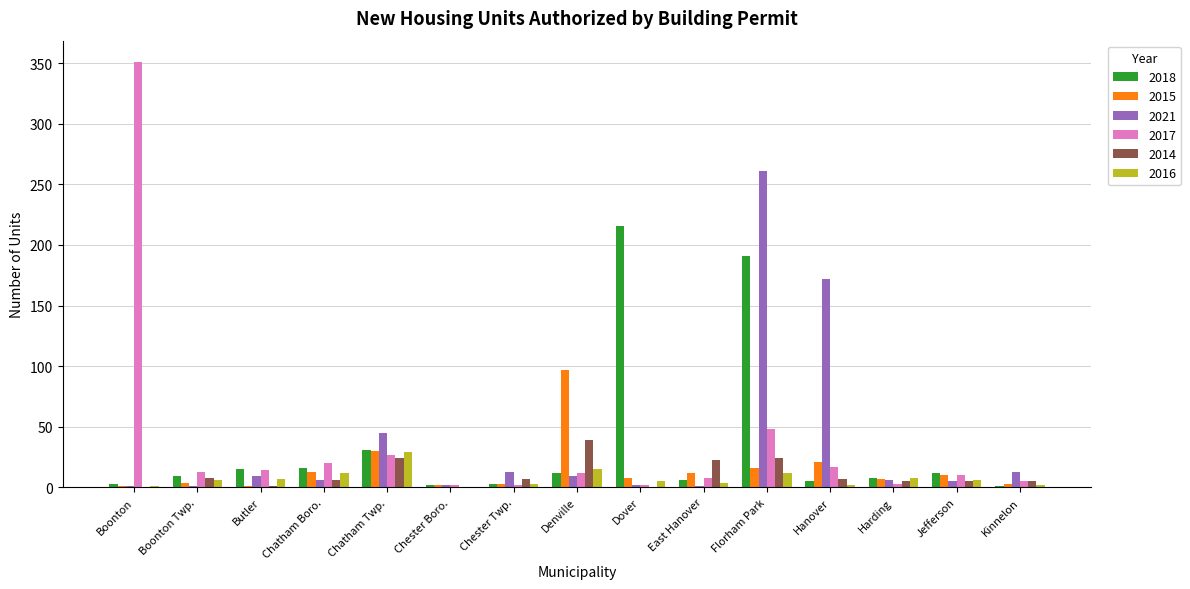

At which category is the sum across all series the highest?

Florham Park